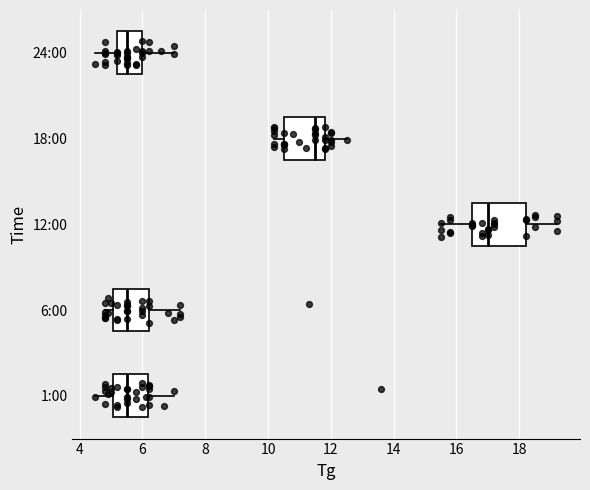

Reading bottom to top, transcribe this box plot: for each box, give where its median line is, the range the box spans, and where its two whiskers end, as read against the x-axis. The values are not printed on the chart, so give them approximately, as read against the axis.

1:00: median 5.6, box 5.0 to 6.2, whiskers 4.6 to 7.0
6:00: median 5.6, box 5.0 to 6.2, whiskers 4.8 to 7.2
12:00: median 17.0, box 16.6 to 18.2, whiskers 15.6 to 19.2
18:00: median 11.6, box 10.6 to 11.8, whiskers 10.2 to 12.6
24:00: median 5.6, box 5.2 to 6.0, whiskers 4.6 to 7.0